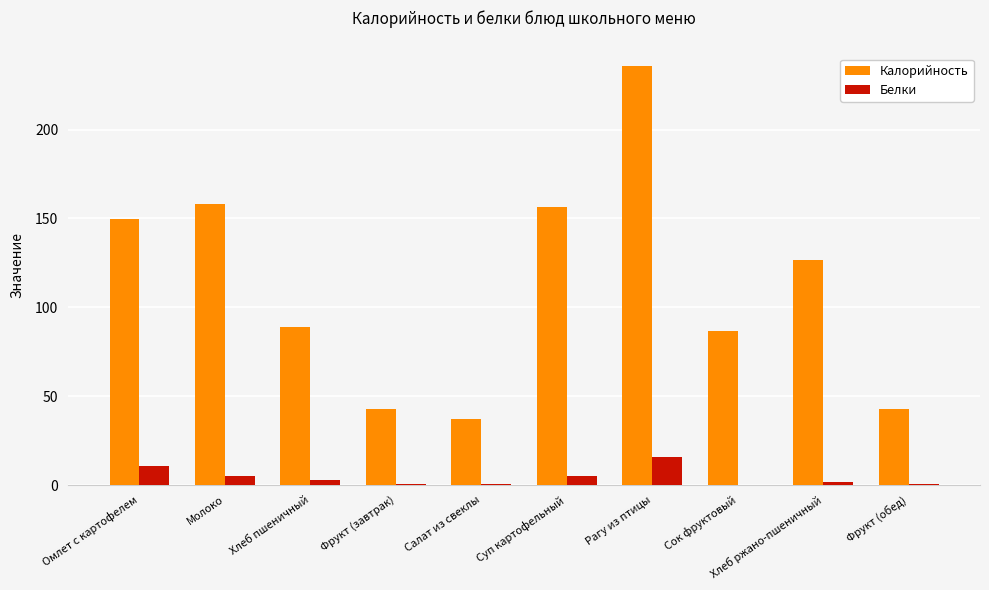

What is the spread (max minus min) of values at Салат из свеклы?

36.8